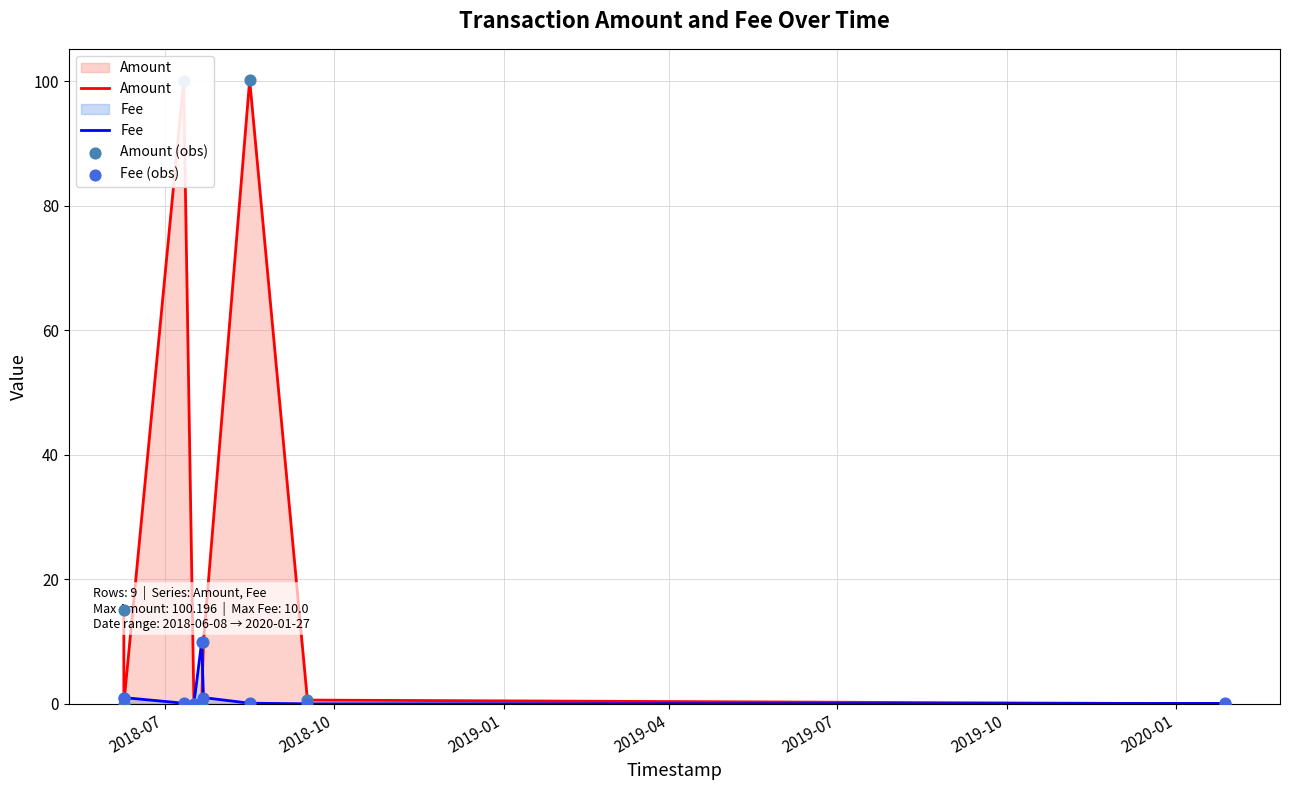

Which series has the largest total across all categories?

Amount